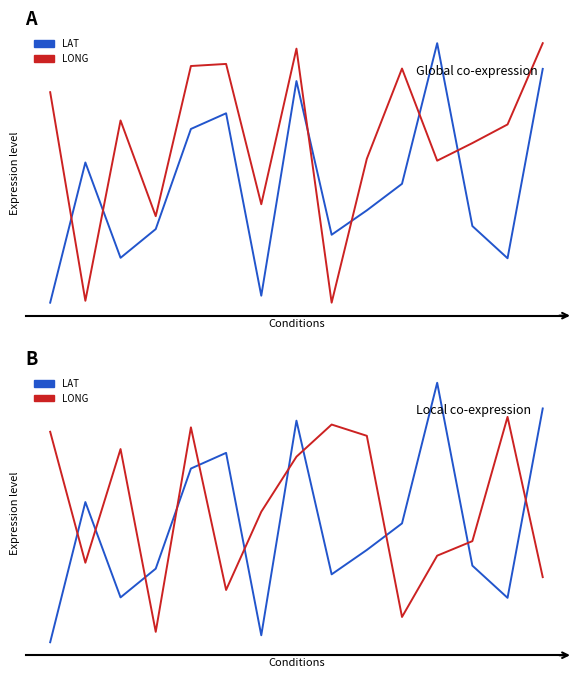

The LONG series shows 0.0 at 1. True or false?

True